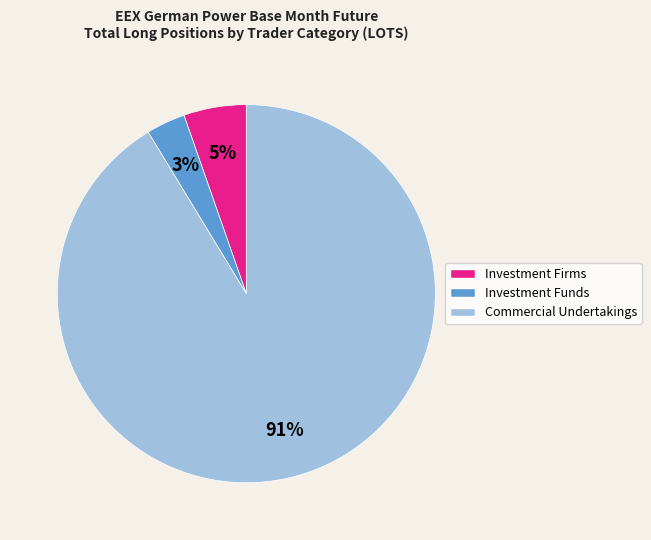

Does any single category account for the majority?

Yes